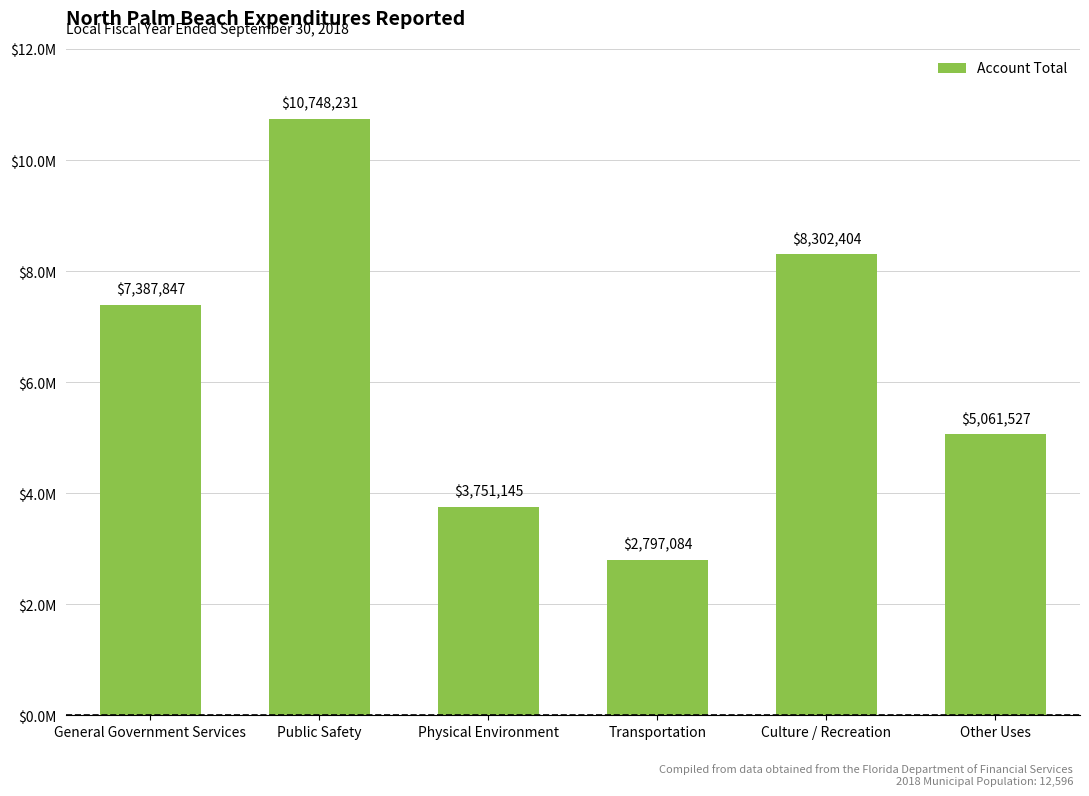

What is the sum of all values?

38048238